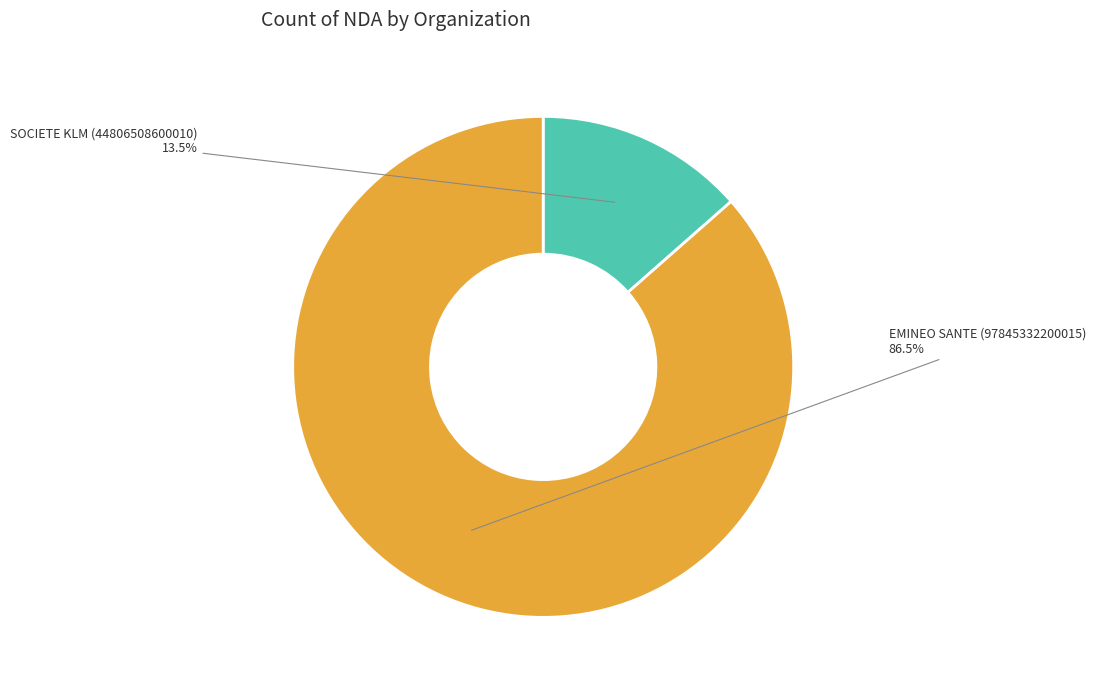

Which slice is the largest?

EMINEO SANTE (97845332200015)